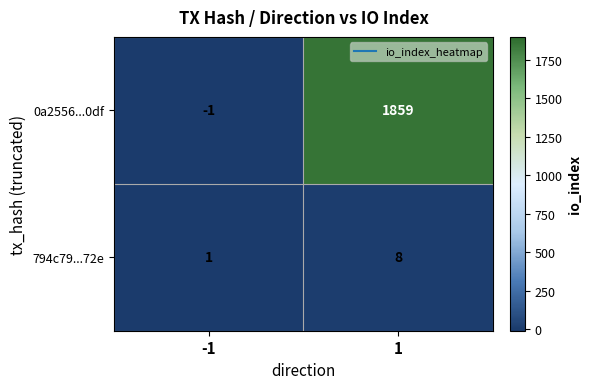

Rank the series by their maximum value, from highest to lowest.

0a2556...0df, 794c79...72e